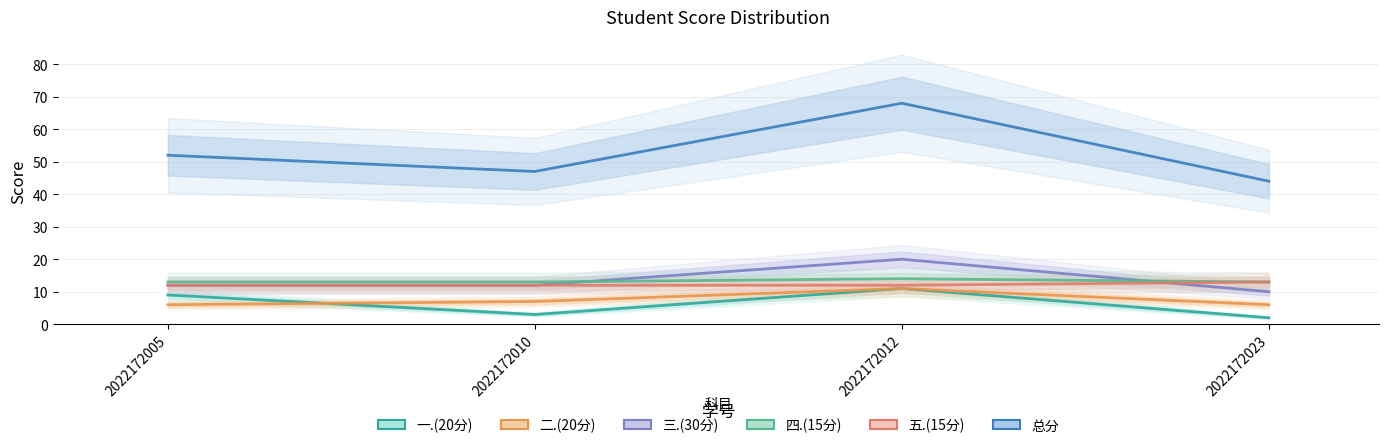

List the series in order of their peak value, lowest first.

一.(20分), 二.(20分), 五.(15分), 四.(15分), 三.(30分), 总分